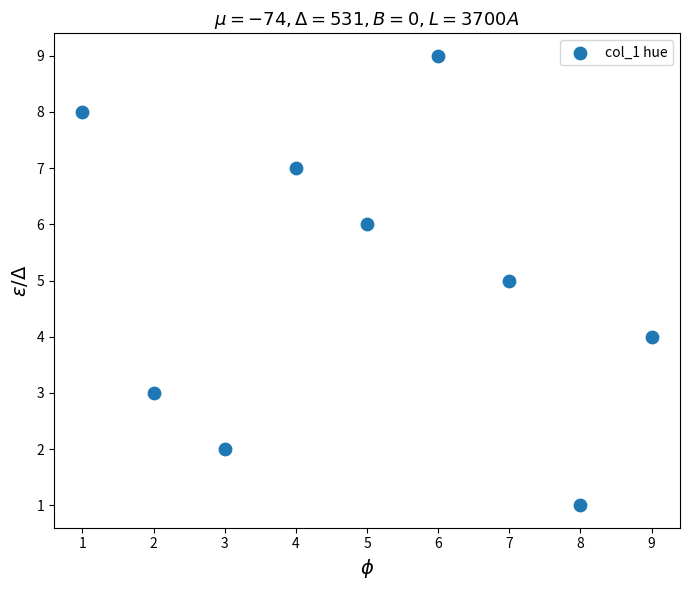

What is the average Y value?

5